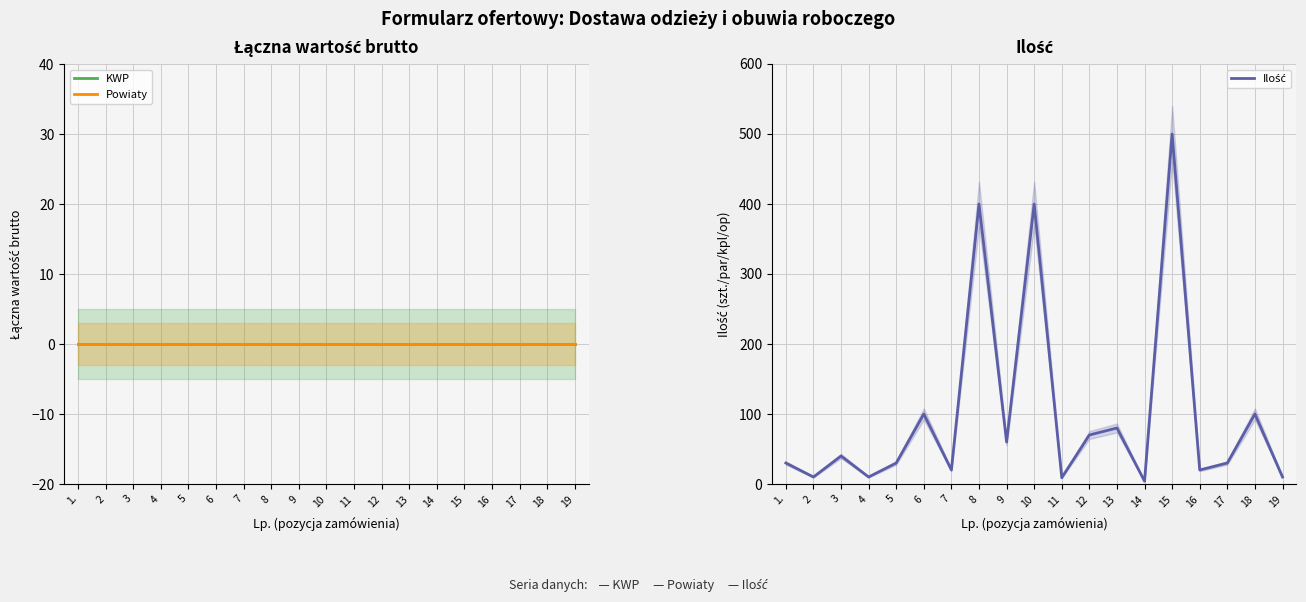

Rank the series by their maximum value, from lowest to highest.

KWP, Powiaty, Ilość